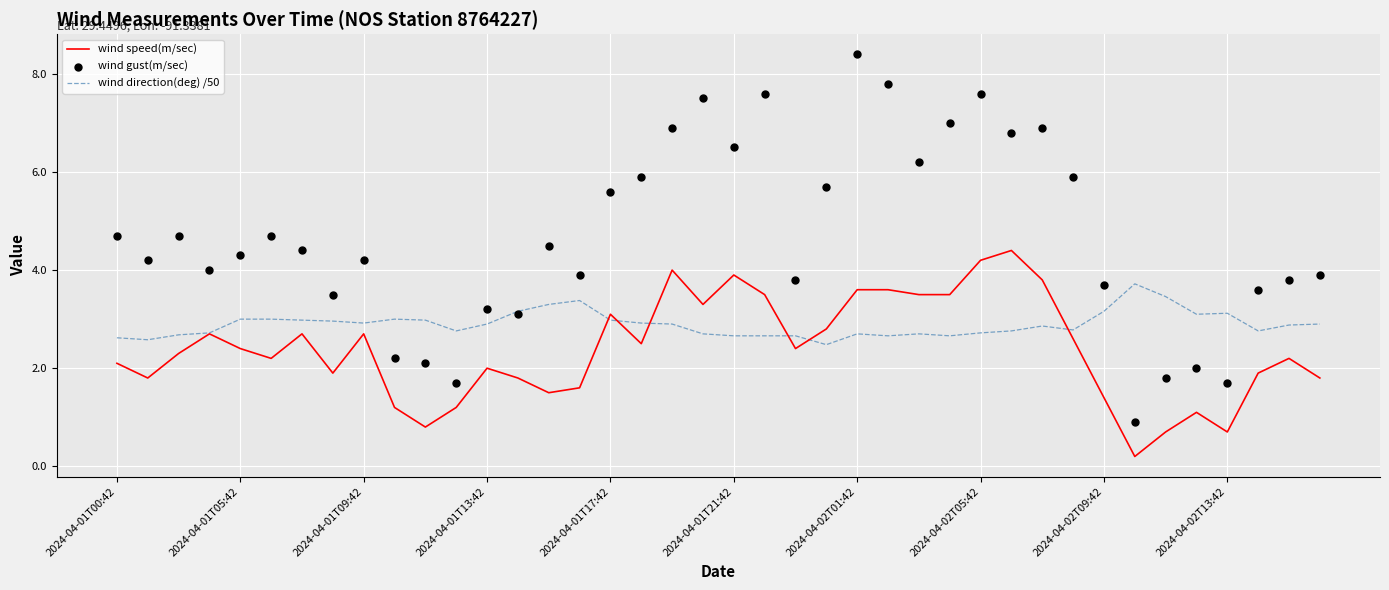

Is the value of wind speed(m/sec) at 39 greater than the value of wind direction(deg) /50 at 15?

No